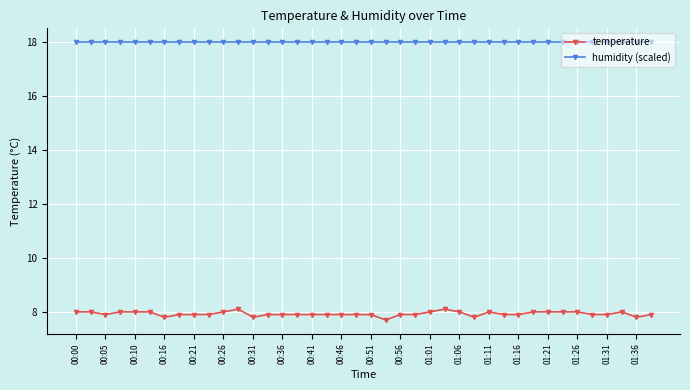

How many lines are shown in the chart?

2